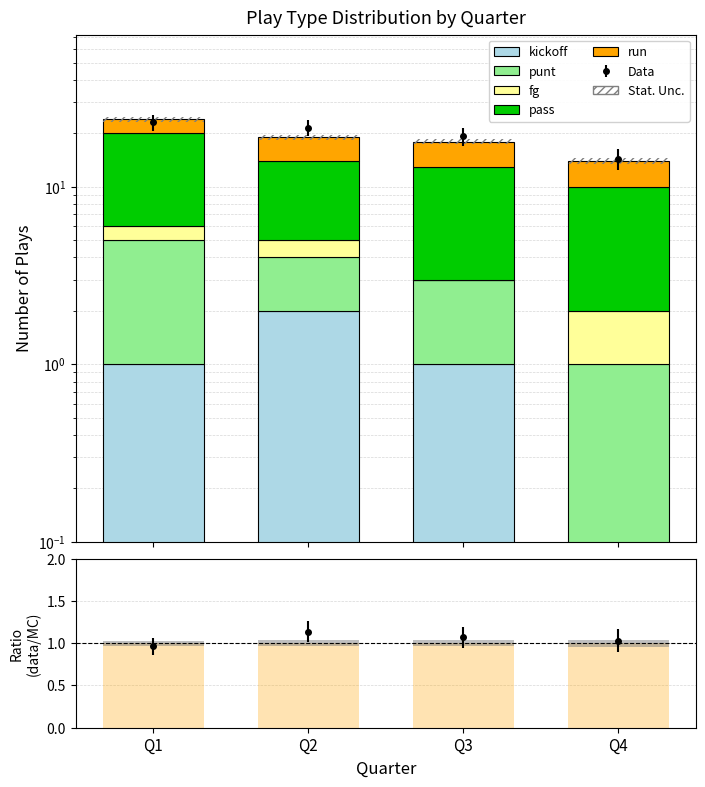

Is the value of punt at Q3 greater than the value of fg at Q1?

Yes